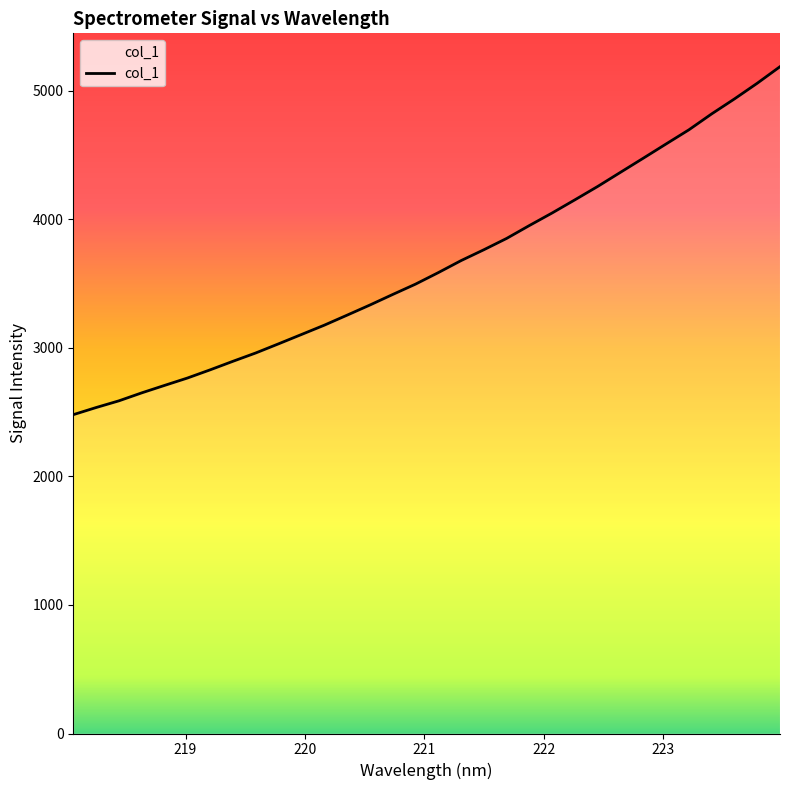

What is the difference between the maximum and minimum values?

2707.0